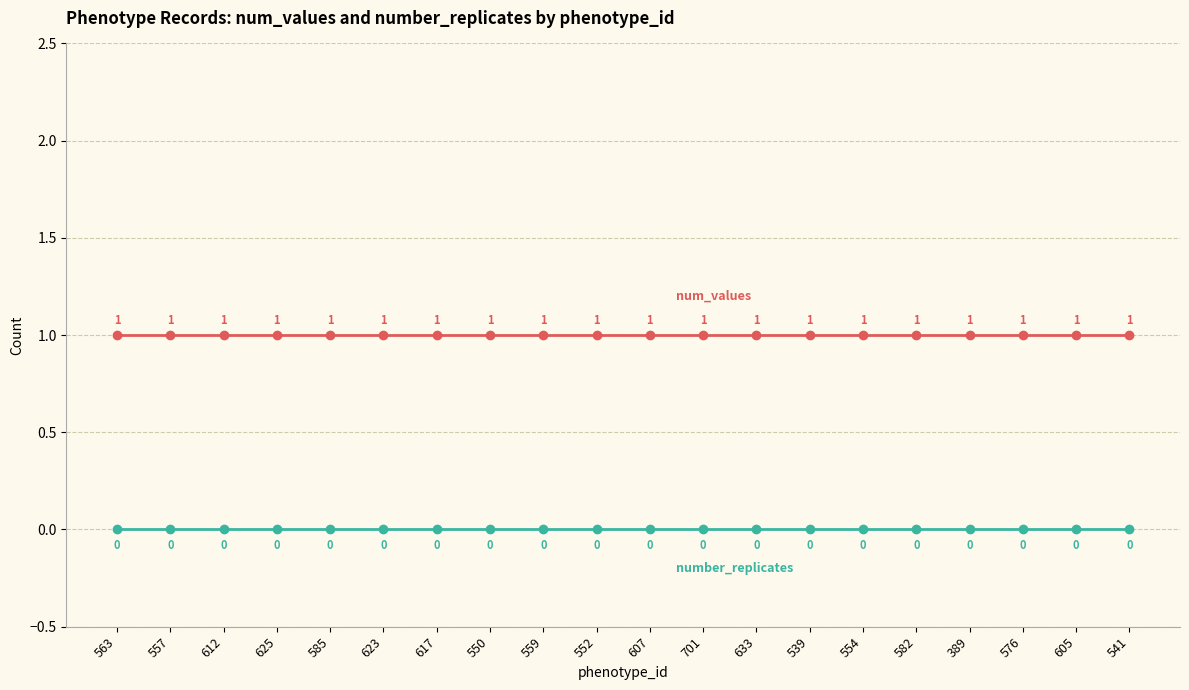

What is the label of the 14th point from the left?

539